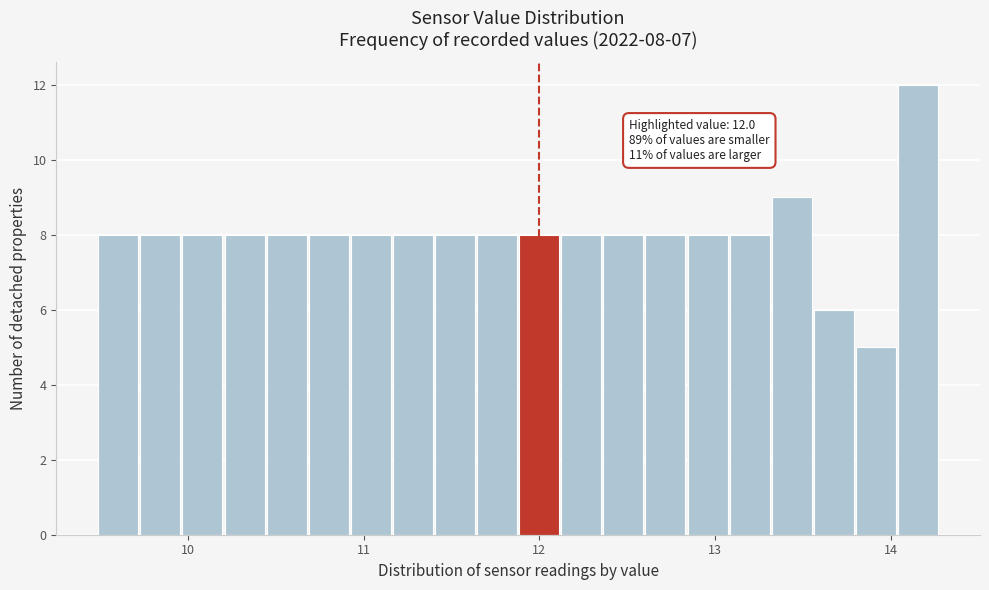

Around what value on the x-axis is the tallest bar? Give the approximate position of its centre, as read against the axis.

14.2